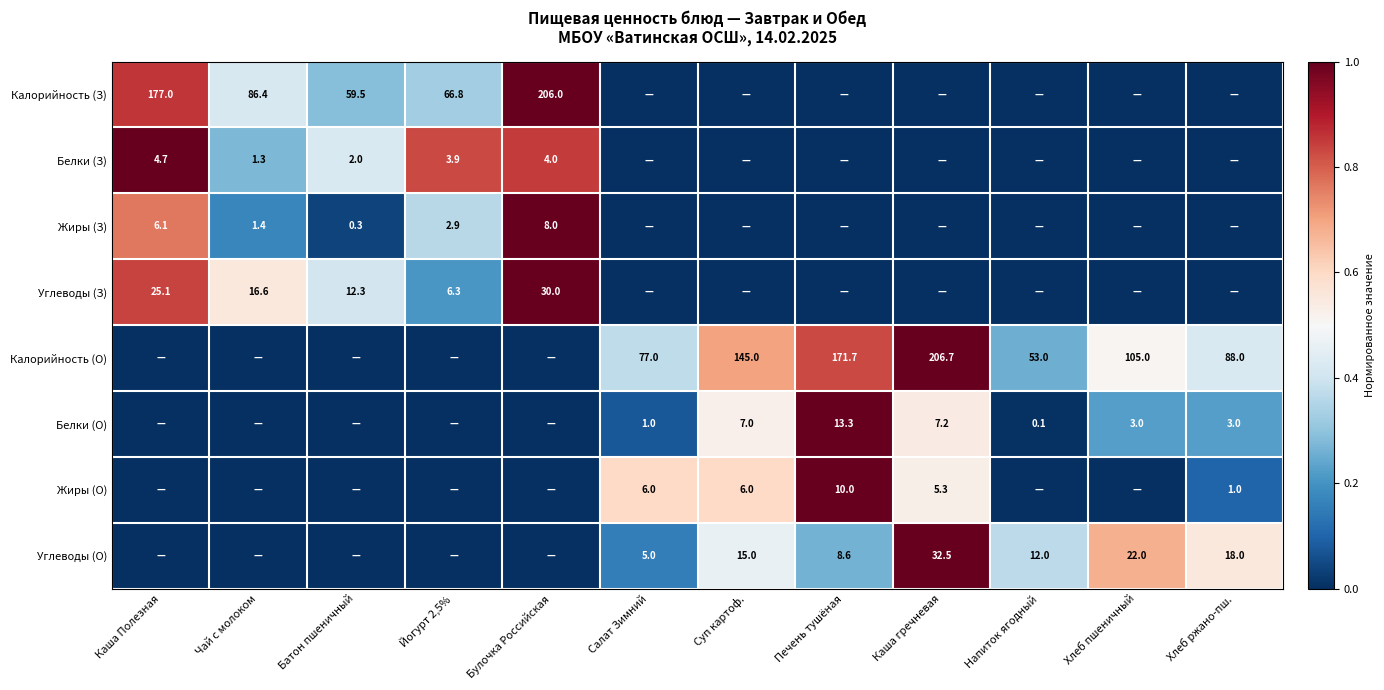

What is the sum of the Калорийность (З) values at Батон пшеничный and Чай с молоком?

145.9